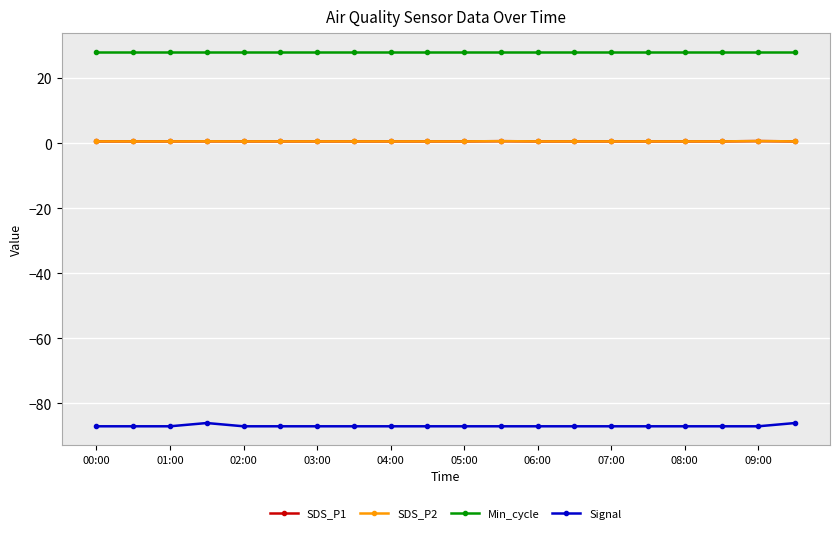

True or false: SDS_P1 and SDS_P2 cross at least once.

False